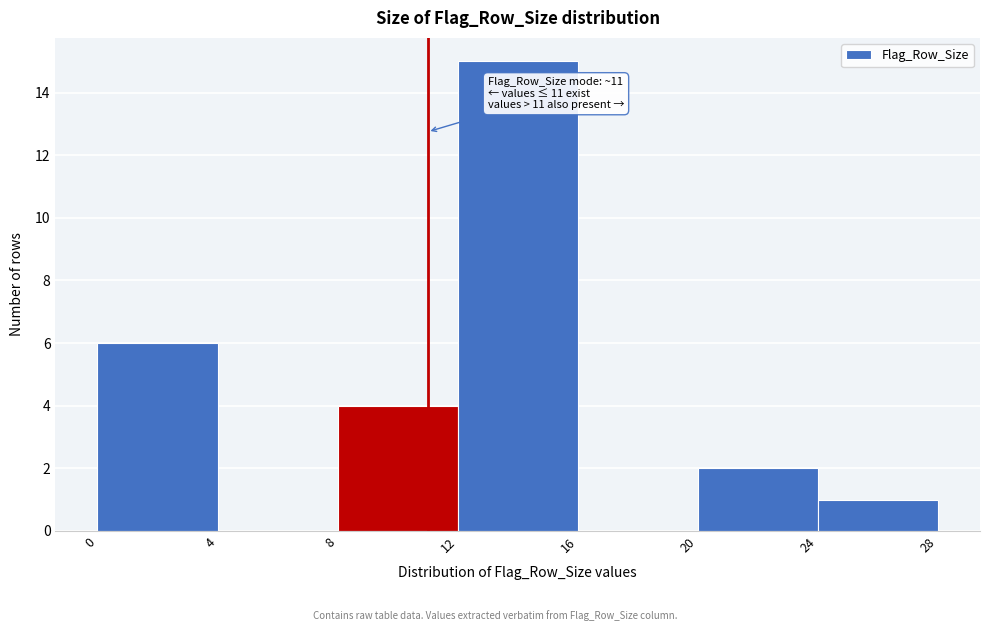

Over which range of the x-axis is the bar tallest?

12 to 16